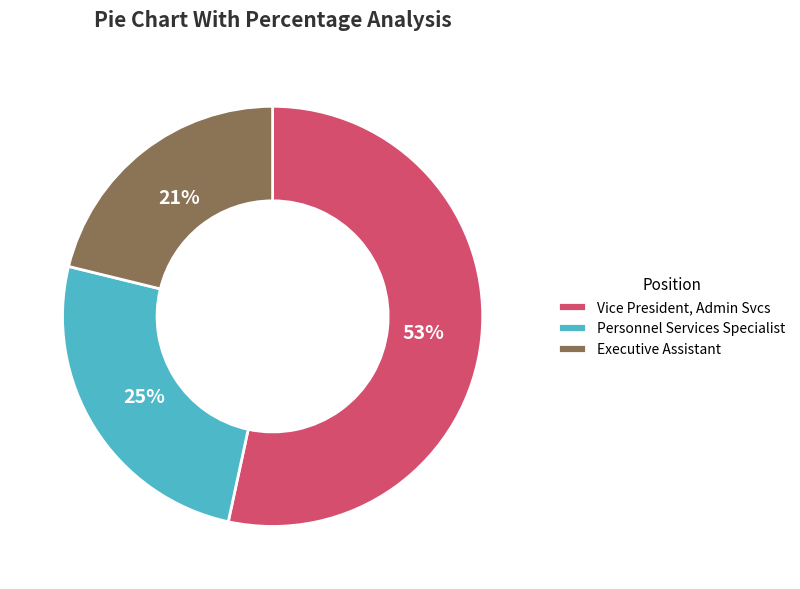

Which category accounts for the majority?

Vice President, Admin Svcs